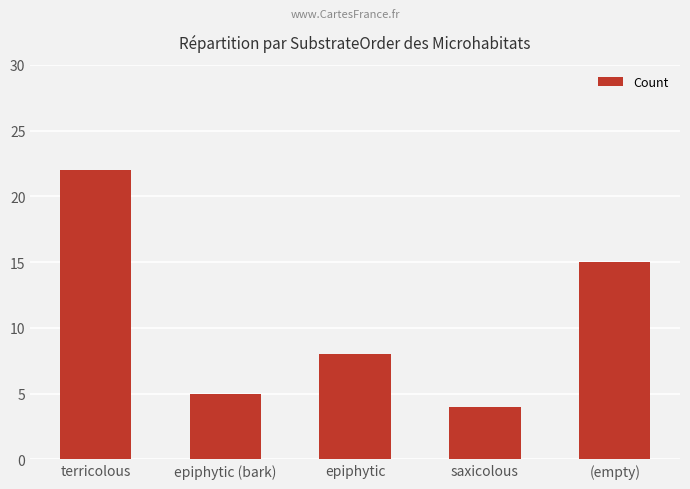

Does the chart contain stacked bars?

No